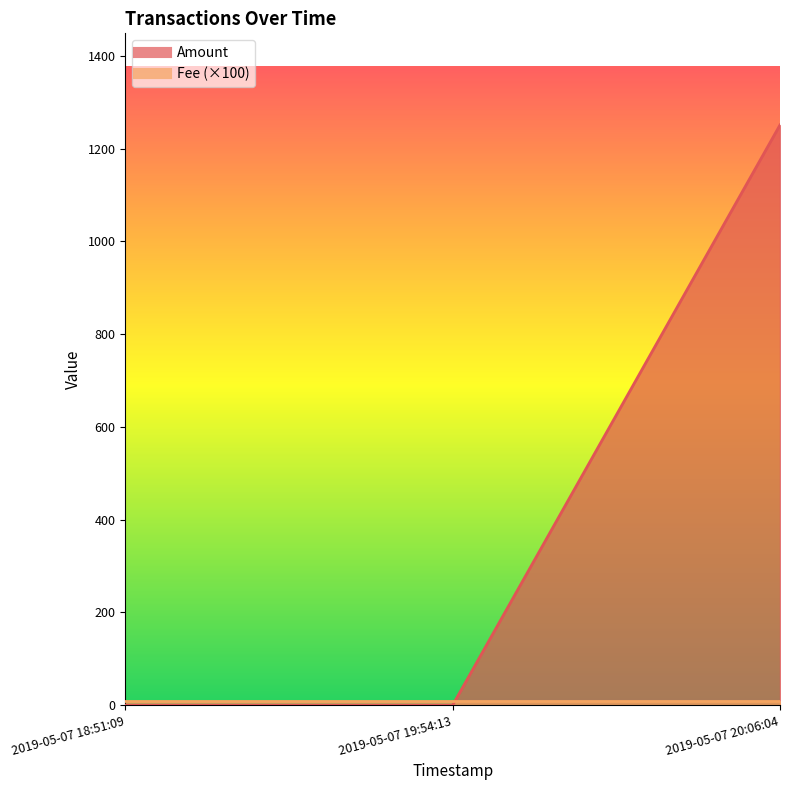

The value at 2019-05-07 18:51:09 is -610. True or false?

False